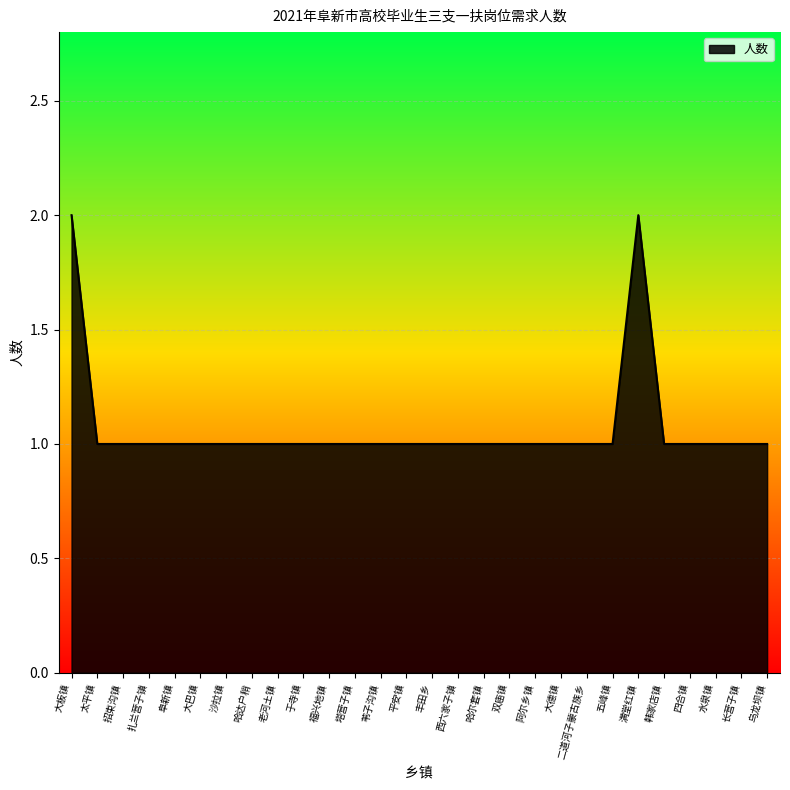

What is the sum of all values?

30